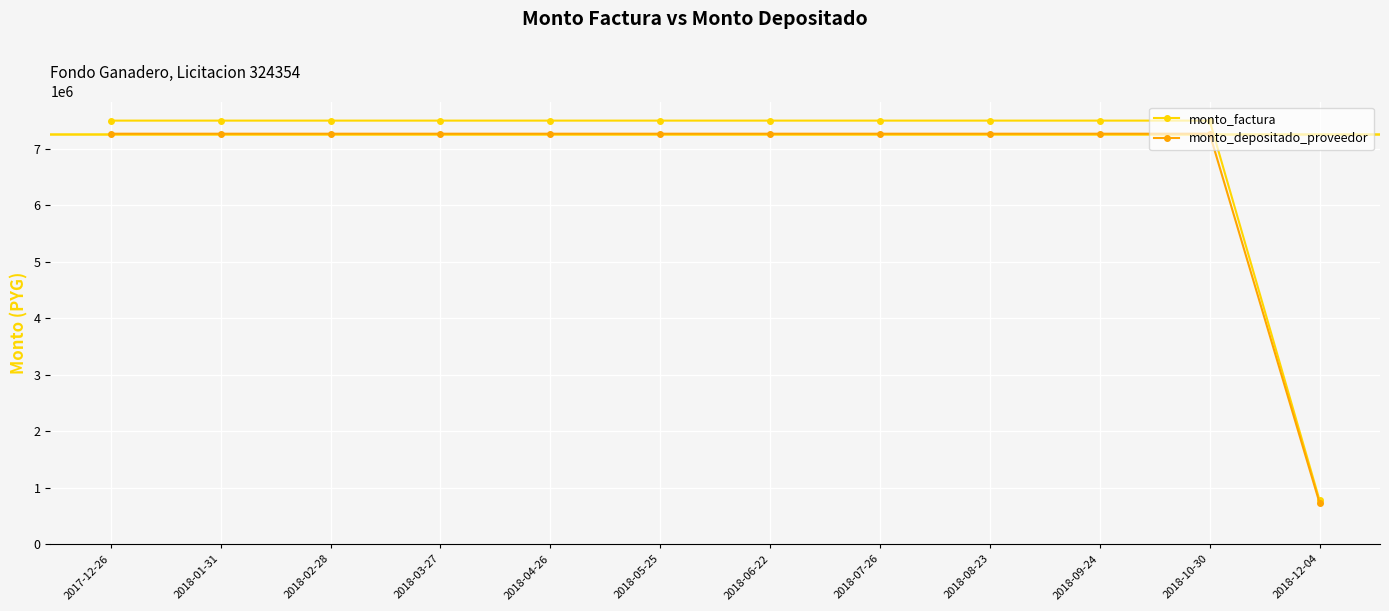

What is the total value across all series at 2018-02-28?

14768182